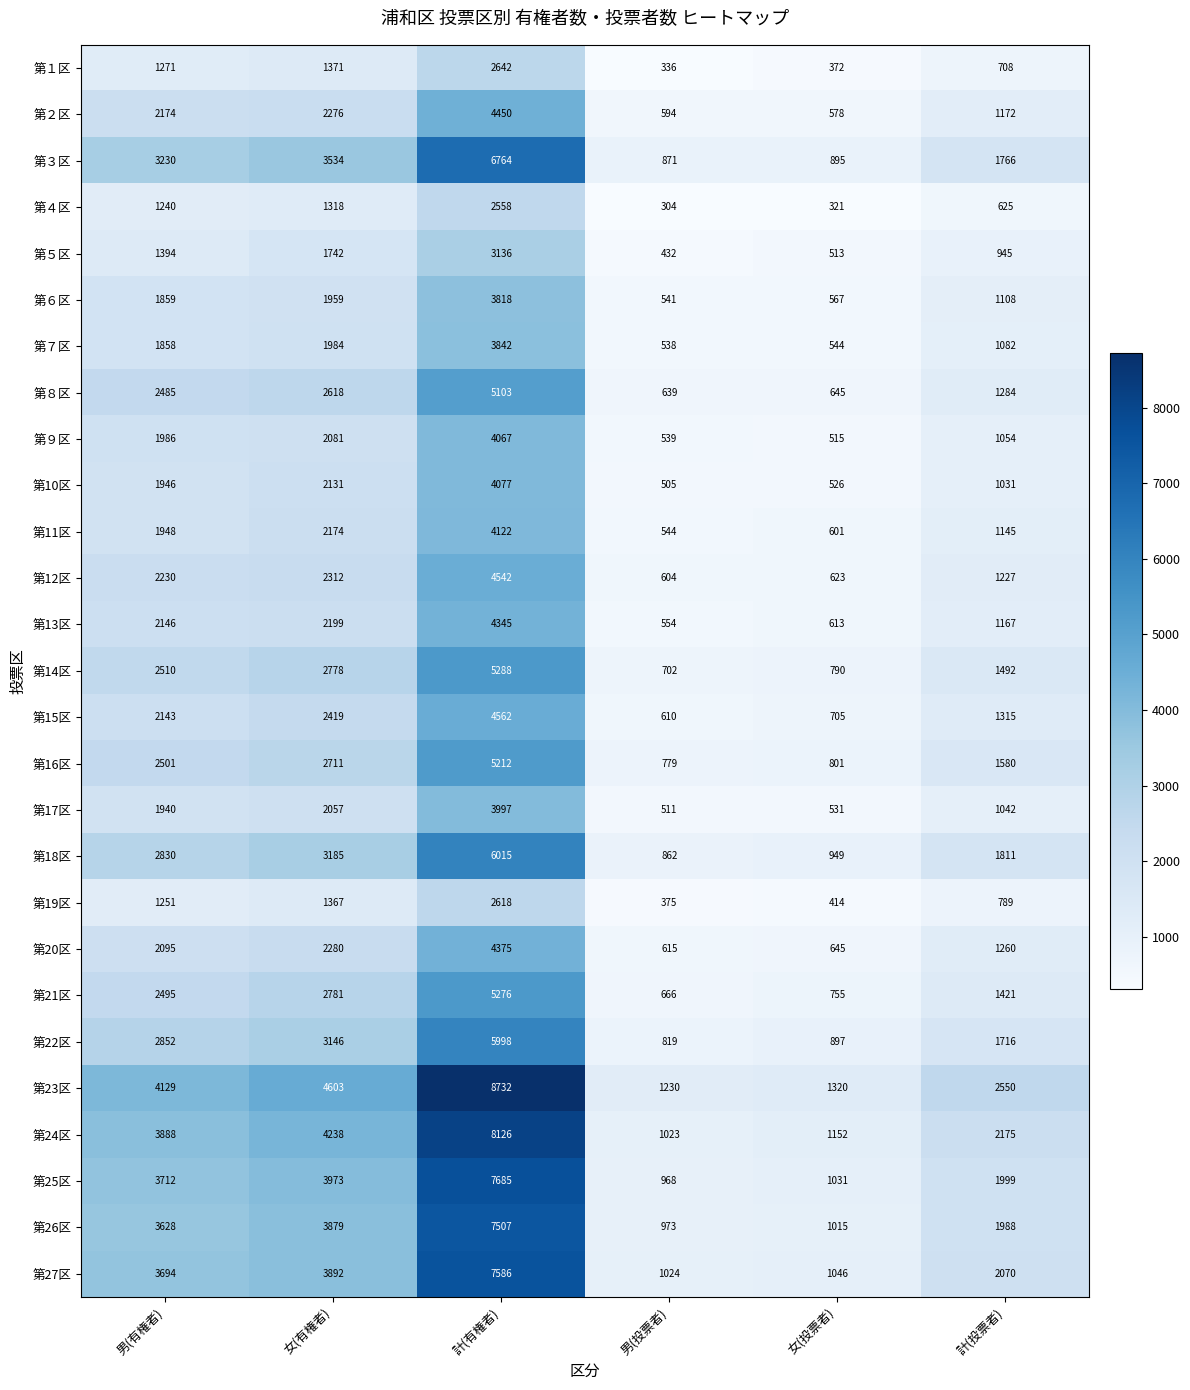

What is the smallest value displayed?

304